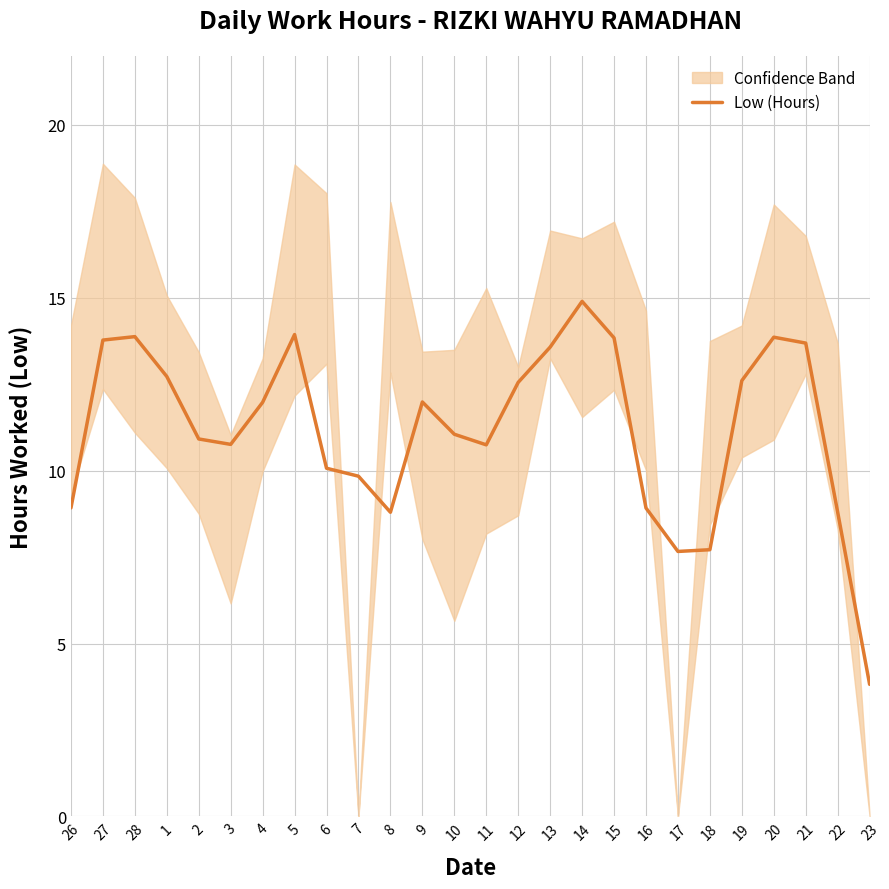

What is the difference between the maximum and second lowest values?

7.2